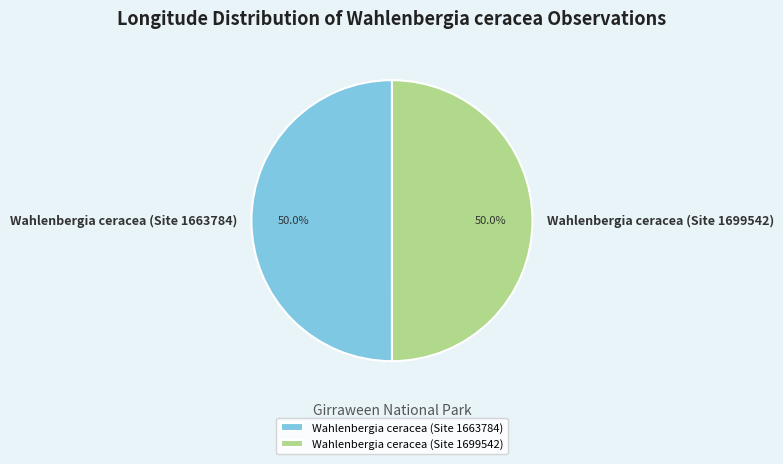

What is the ratio of the value at Wahlenbergia ceracea (Site 1699542) to the value at Wahlenbergia ceracea (Site 1663784)?

1.0